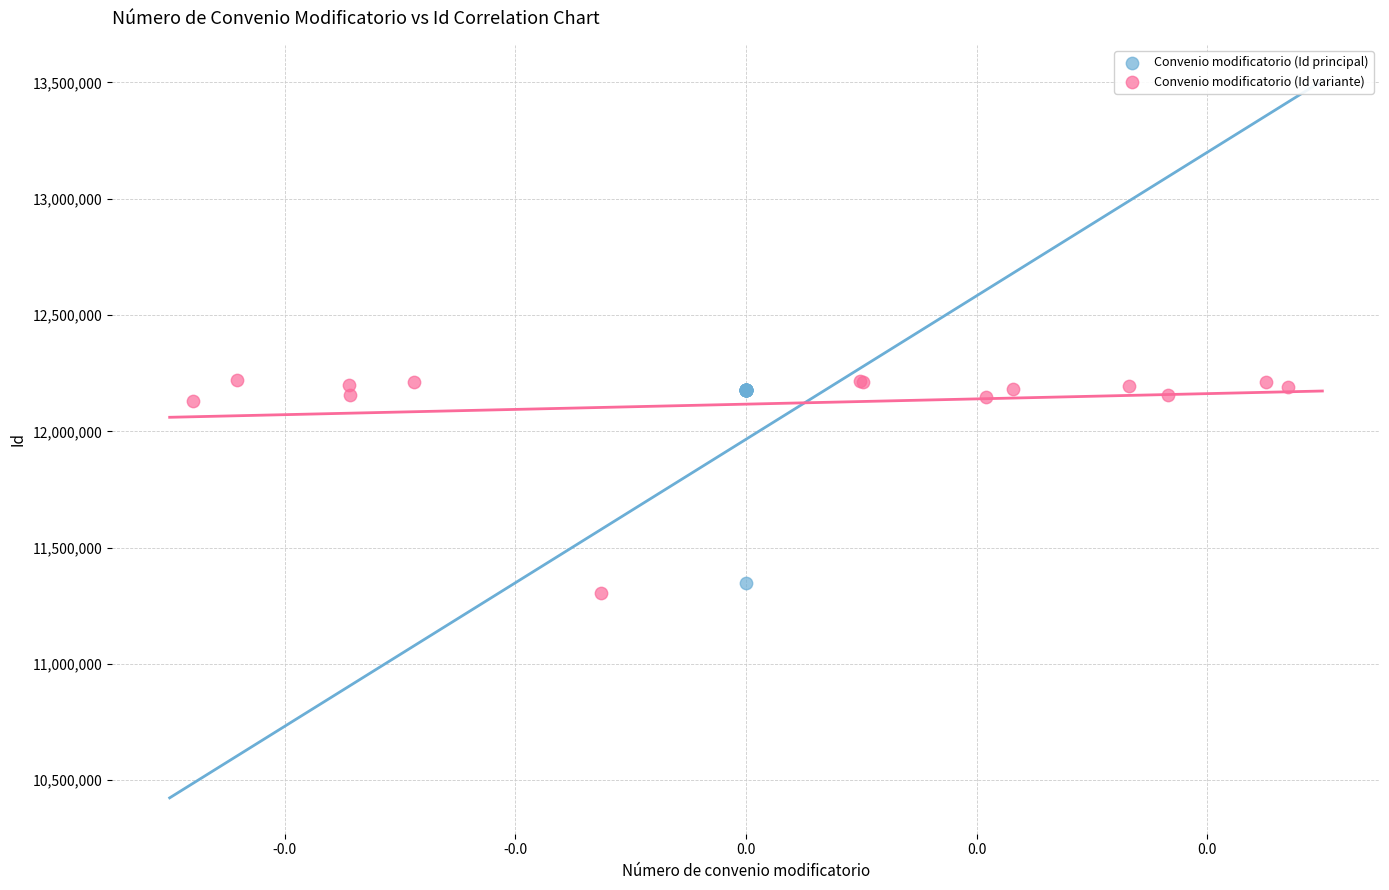

Which series has the largest Y range (max minus min)?

Convenio modificatorio (Id variante)